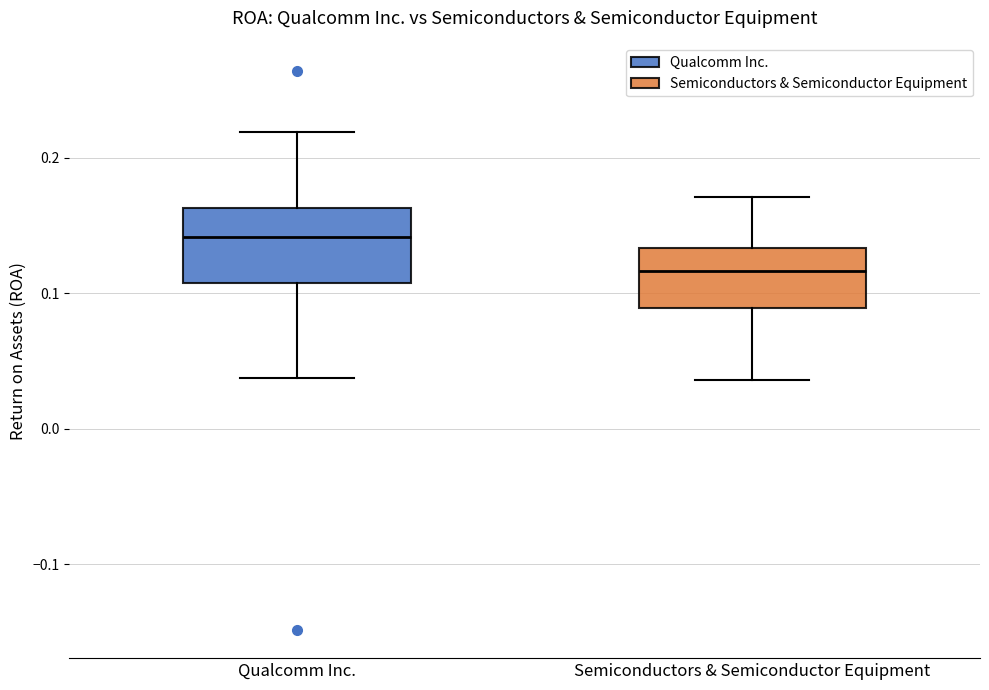

Which box has the highest median line?

Qualcomm Inc.